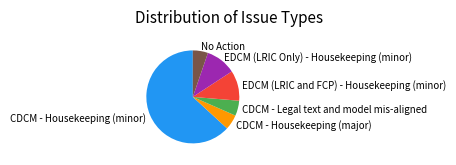

What is the majority slice?

CDCM - Housekeeping (minor)